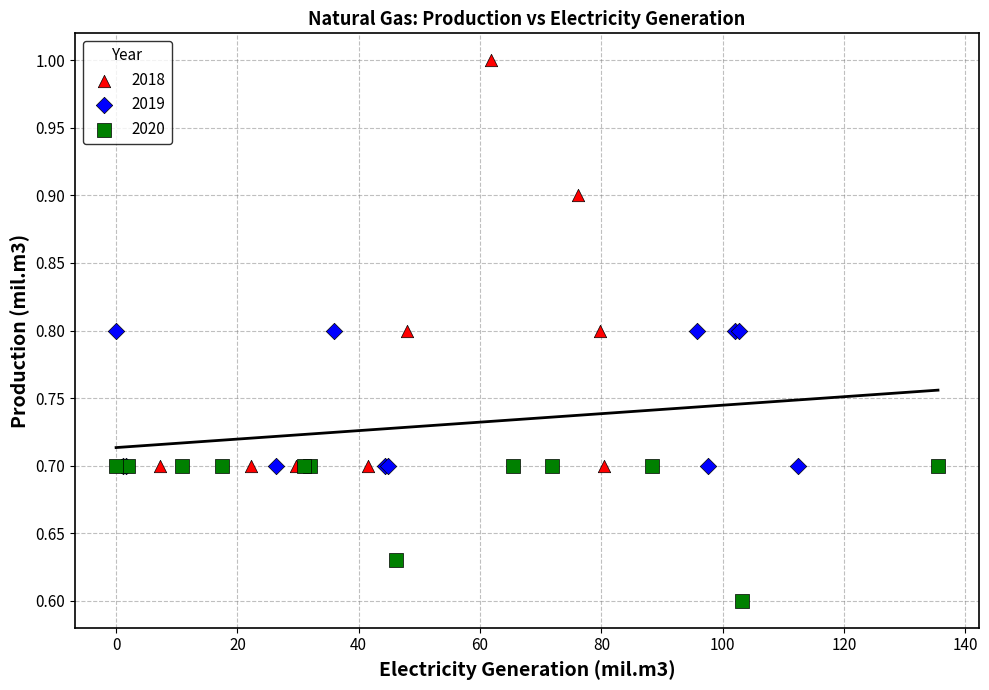

Which series contains the lowest Y value?

2020